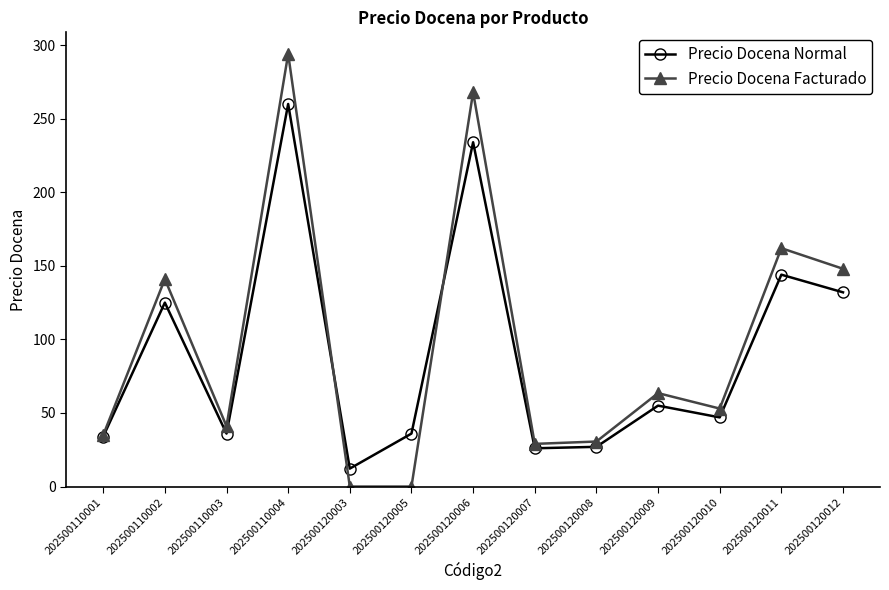

What is the total value across all series at 202500120003?

12.2